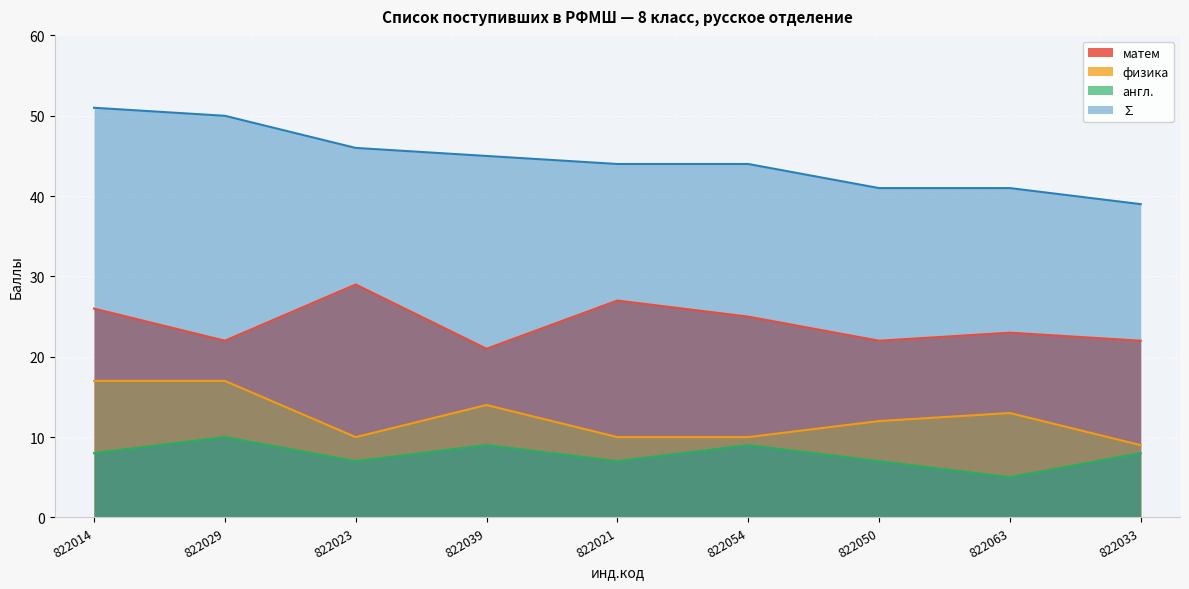

What is the label of the 5th point from the left?

822021